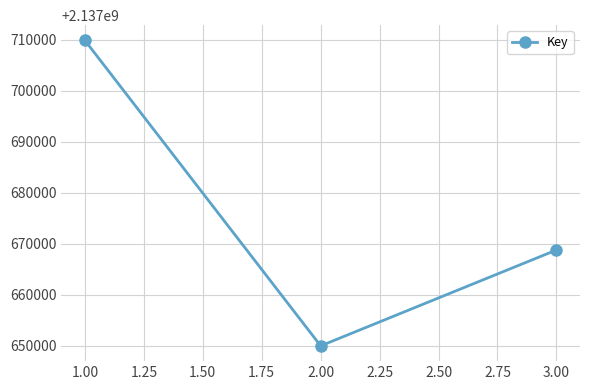

Which label corresponds to the smallest value in the chart?

2.00